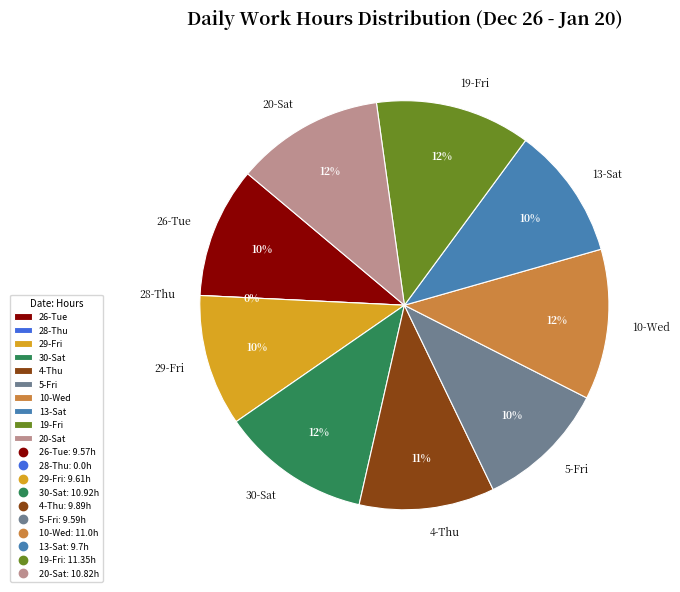

What percentage is the 29-Fri slice, to the nearest percent?

10%